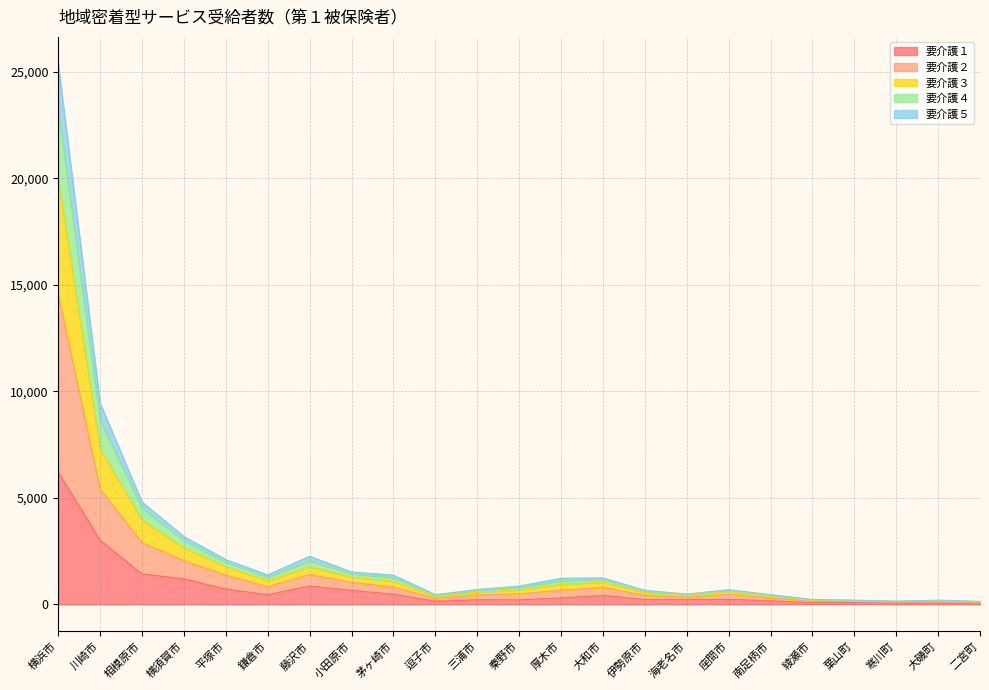

At which category is the sum across all series the highest?

横浜市